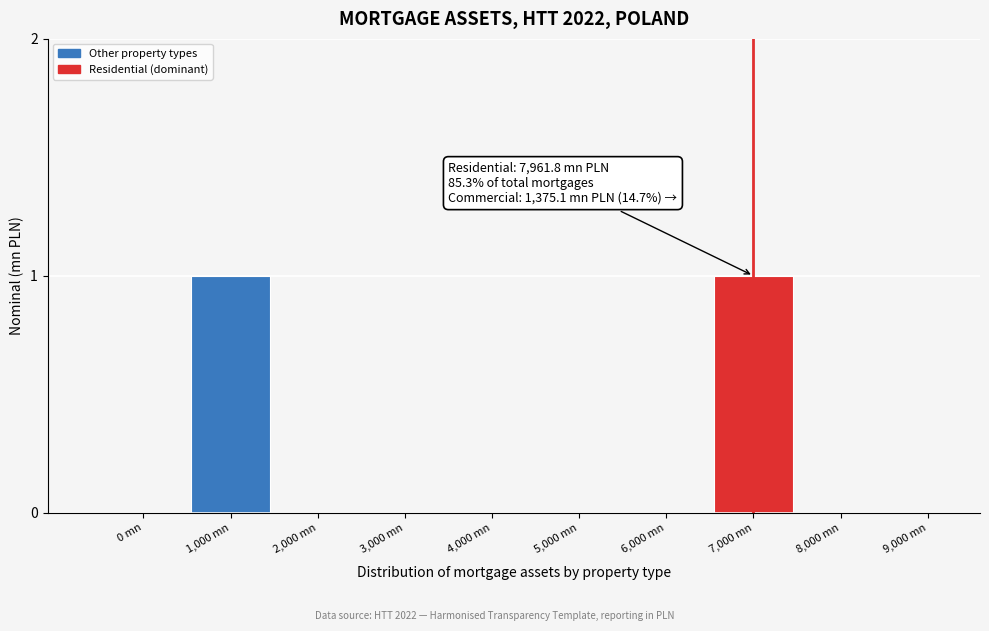

Reading right to left, what are all the values shown in this chart?

9,000 mn=0	8,000 mn=0	7,000 mn=1	6,000 mn=0	5,000 mn=0	4,000 mn=0	3,000 mn=0	2,000 mn=0	1,000 mn=1	0 mn=0